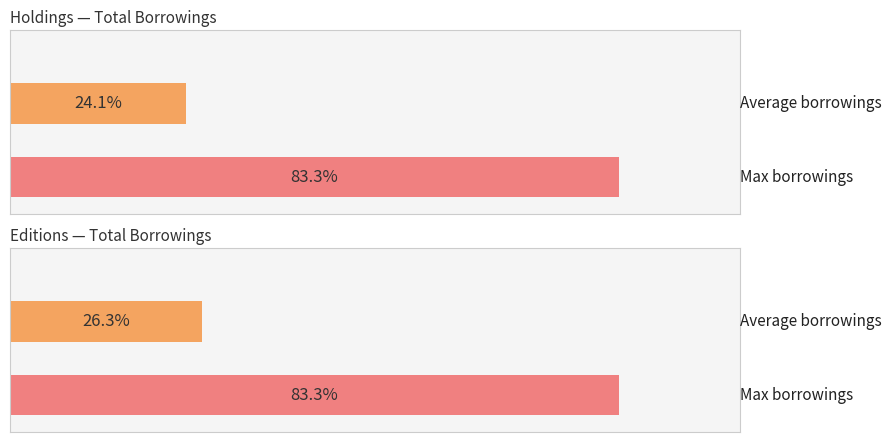

The value of Professor 2 at James Clow is 1. True or false?

False